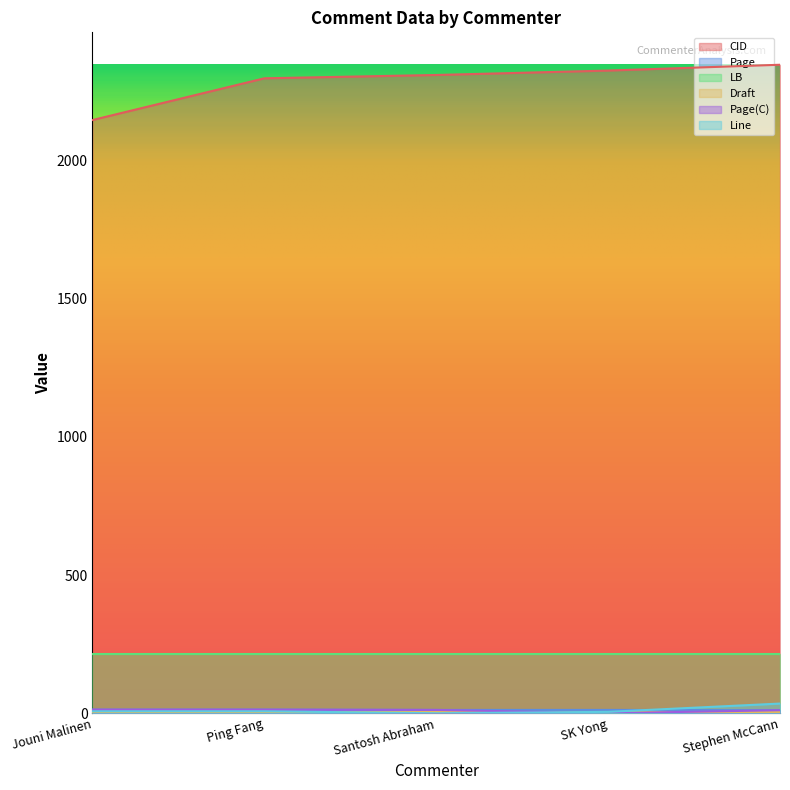

At which label is CID closest to 2246?

Ping Fang